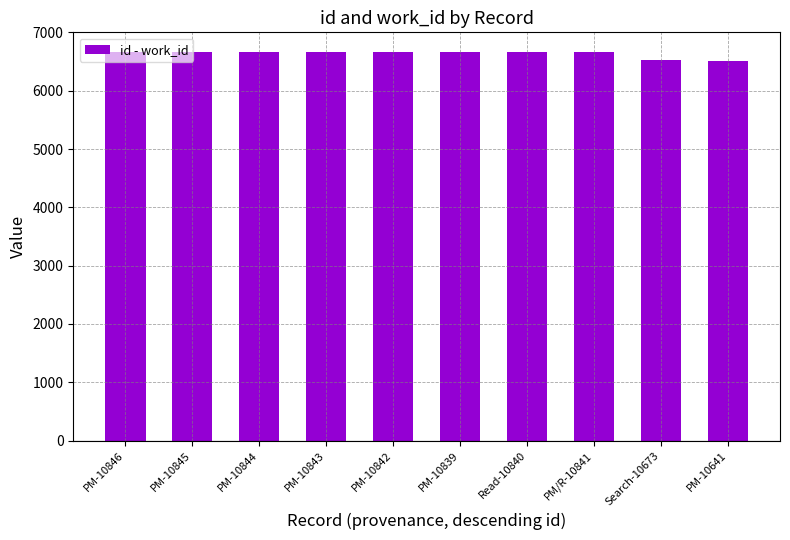

What is the greatest value displayed?

6668